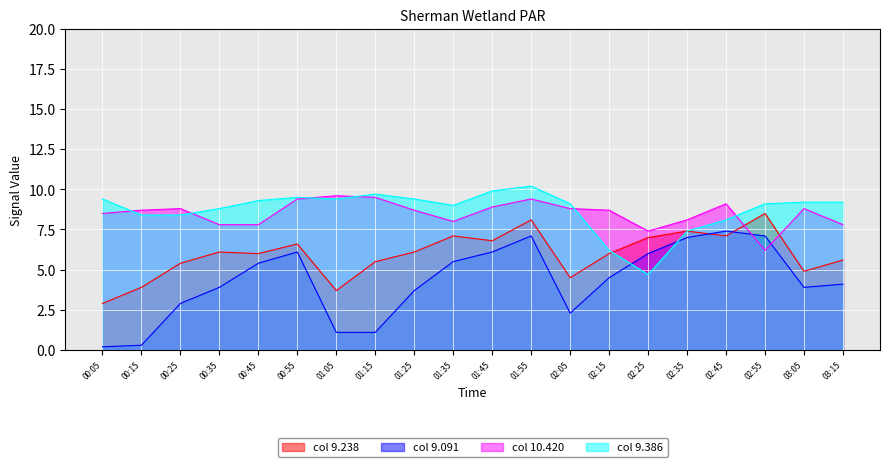

True or false: 10.420 has more than 1 interior local peaks.

True